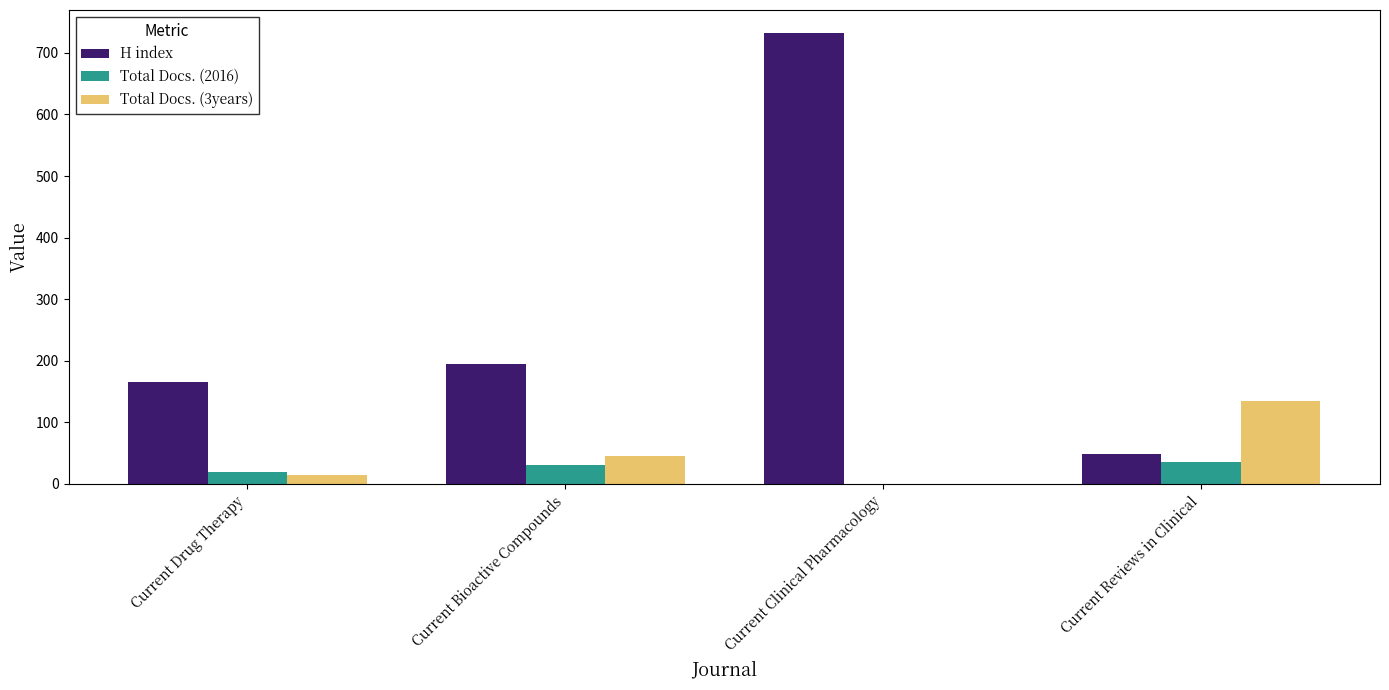

Between Current Drug Therapy and Current Clinical Pharmacology, which series saw the biggest shift?

H index